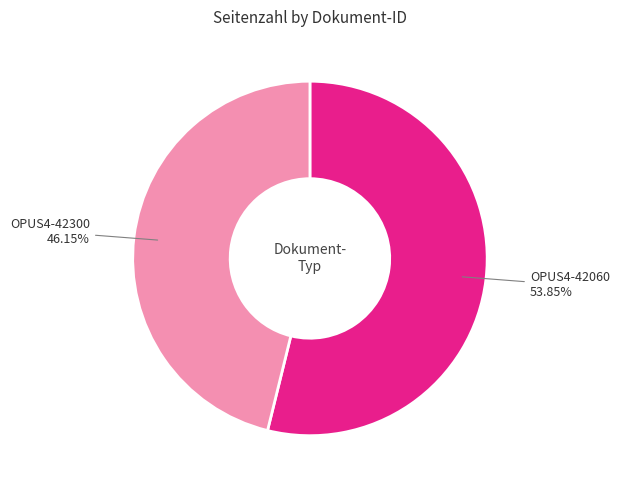

Is there any slice that represents more than half of the pie?

Yes